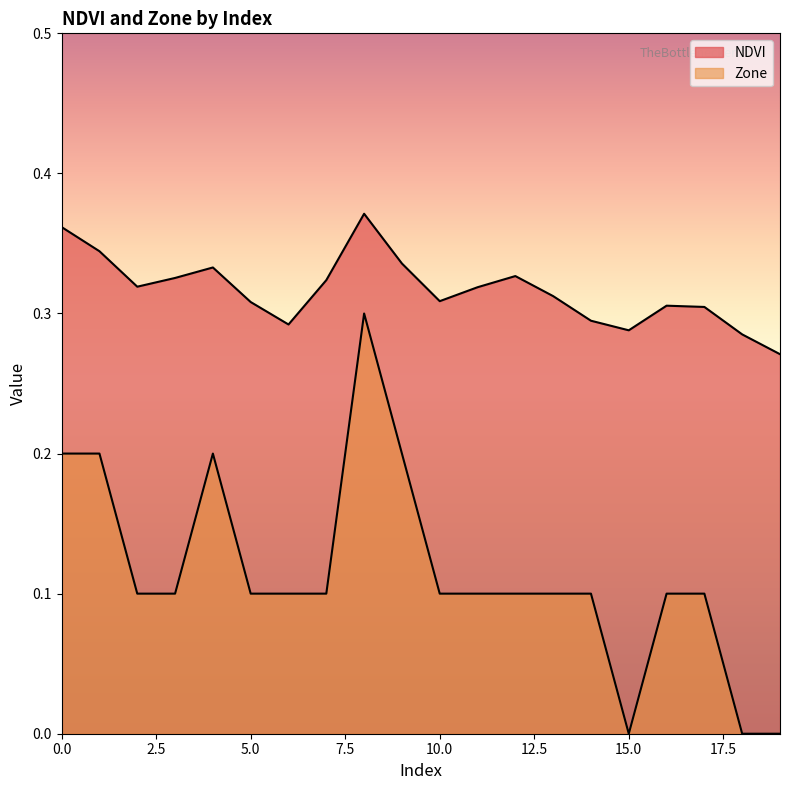

The value of Zone at 19 is 0.1. True or false?

False